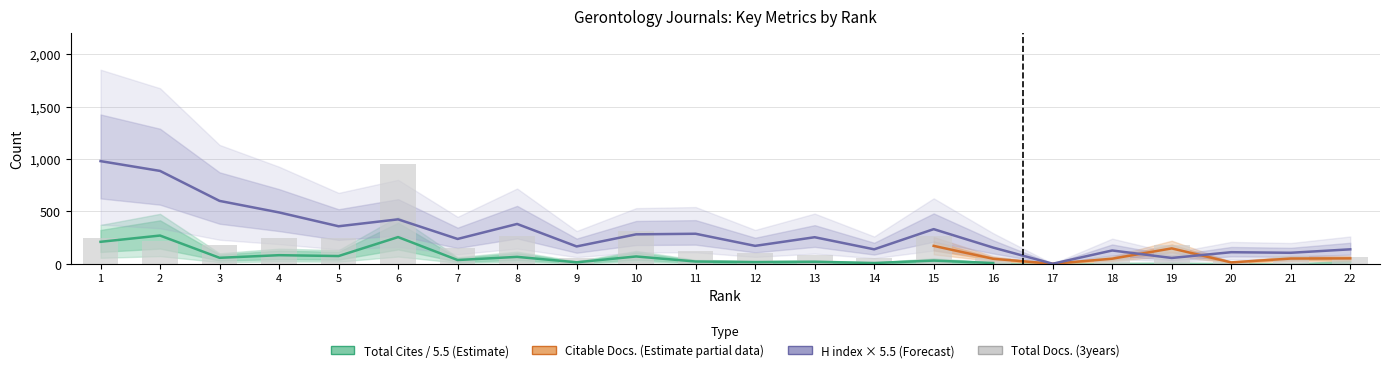

Does the chart contain any negative values?

No